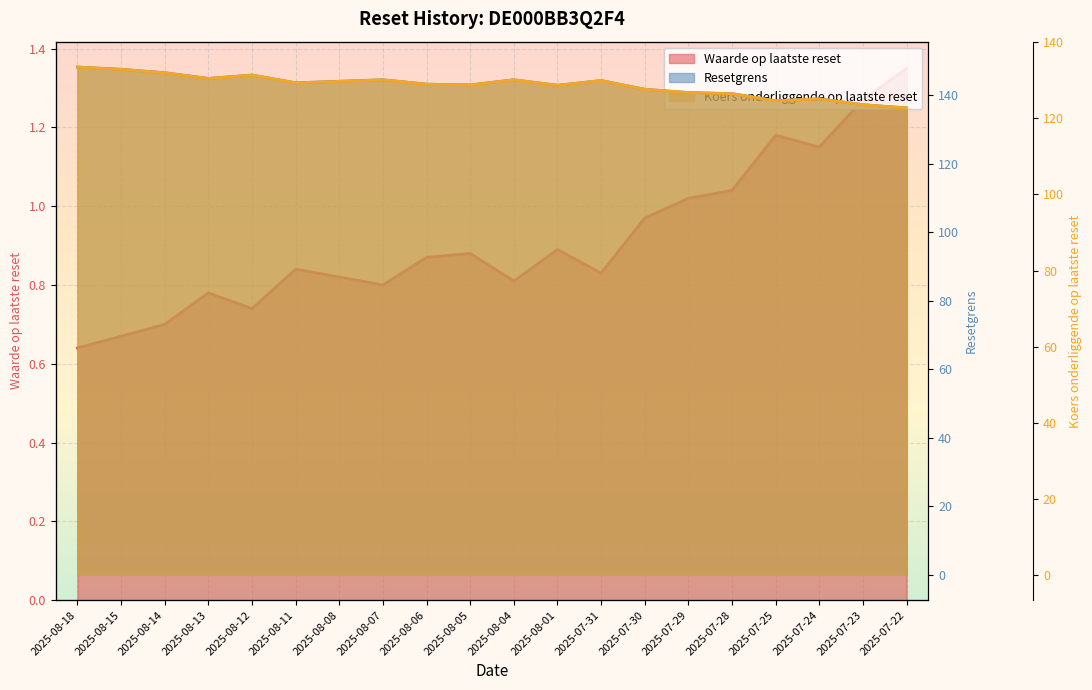

True or false: Koers onderliggende op laatste reset and Waarde op laatste reset cross at least once.

False